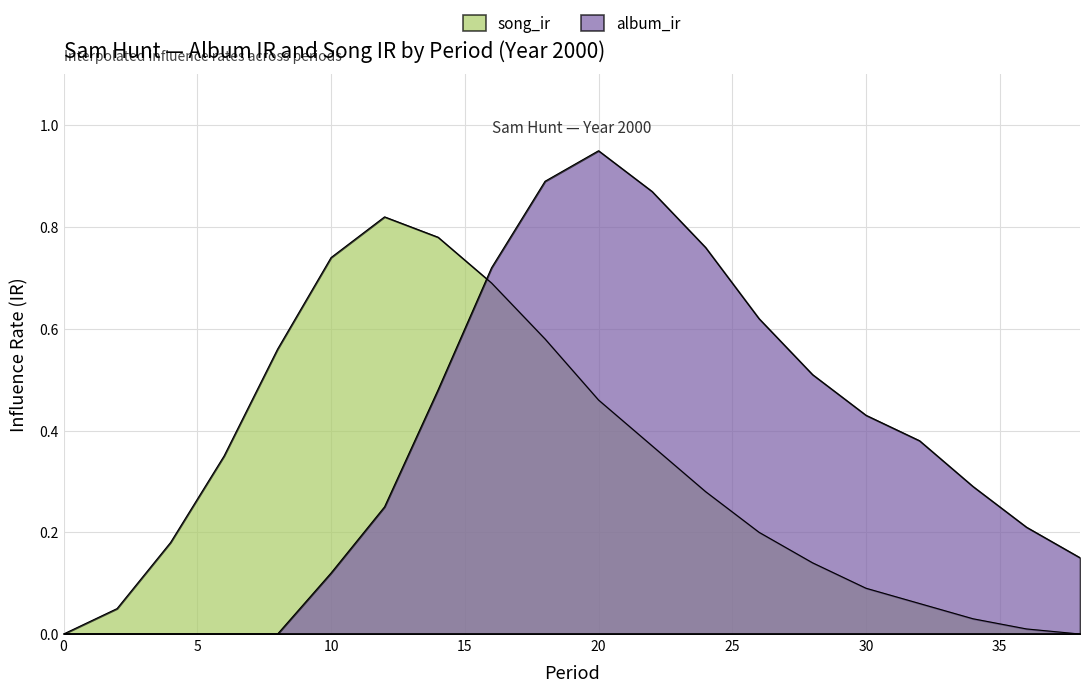

What is the average value of the album_ir series?

0.4